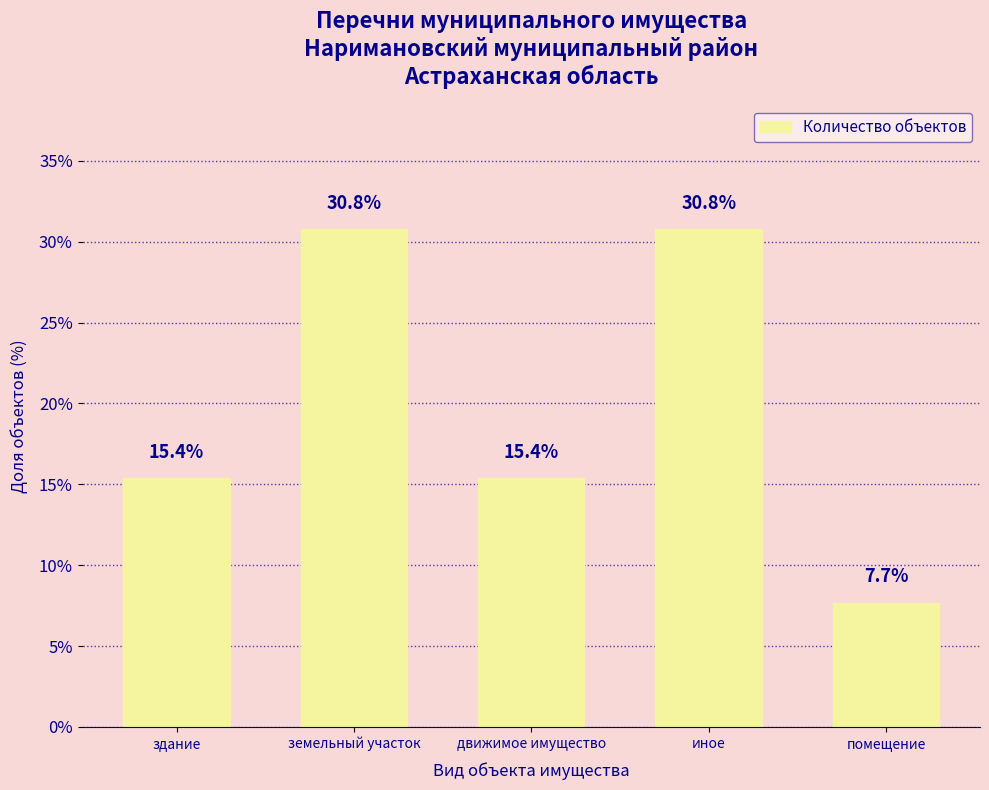

The chart shows a value of 30.8 at земельный участок. True or false?

True